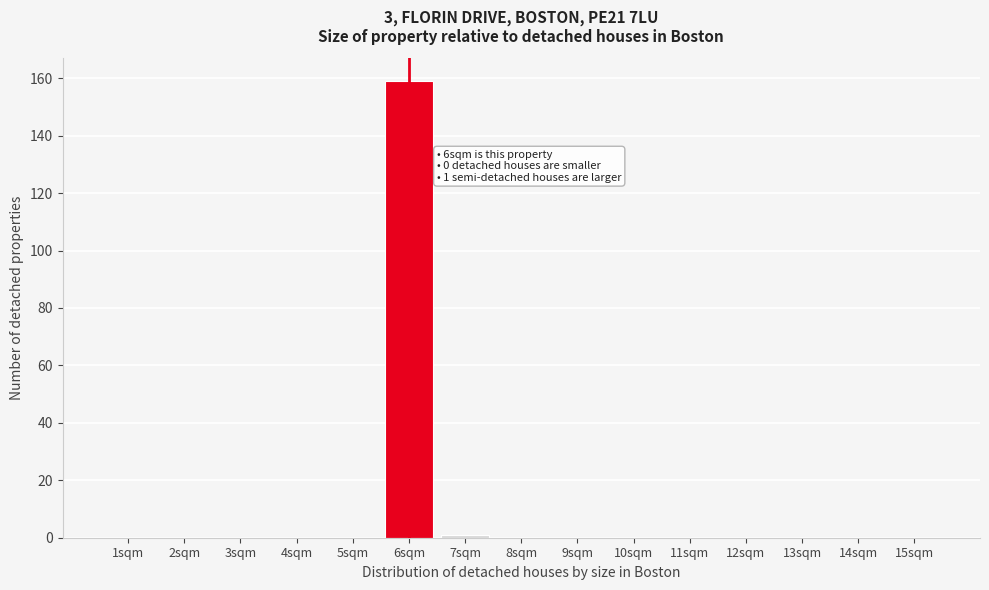

Reading left to right, what are all the values shown in this chart?

1sqm=0	2sqm=0	3sqm=0	4sqm=0	5sqm=0	6sqm=159	7sqm=1	8sqm=0	9sqm=0	10sqm=0	11sqm=0	12sqm=0	13sqm=0	14sqm=0	15sqm=0